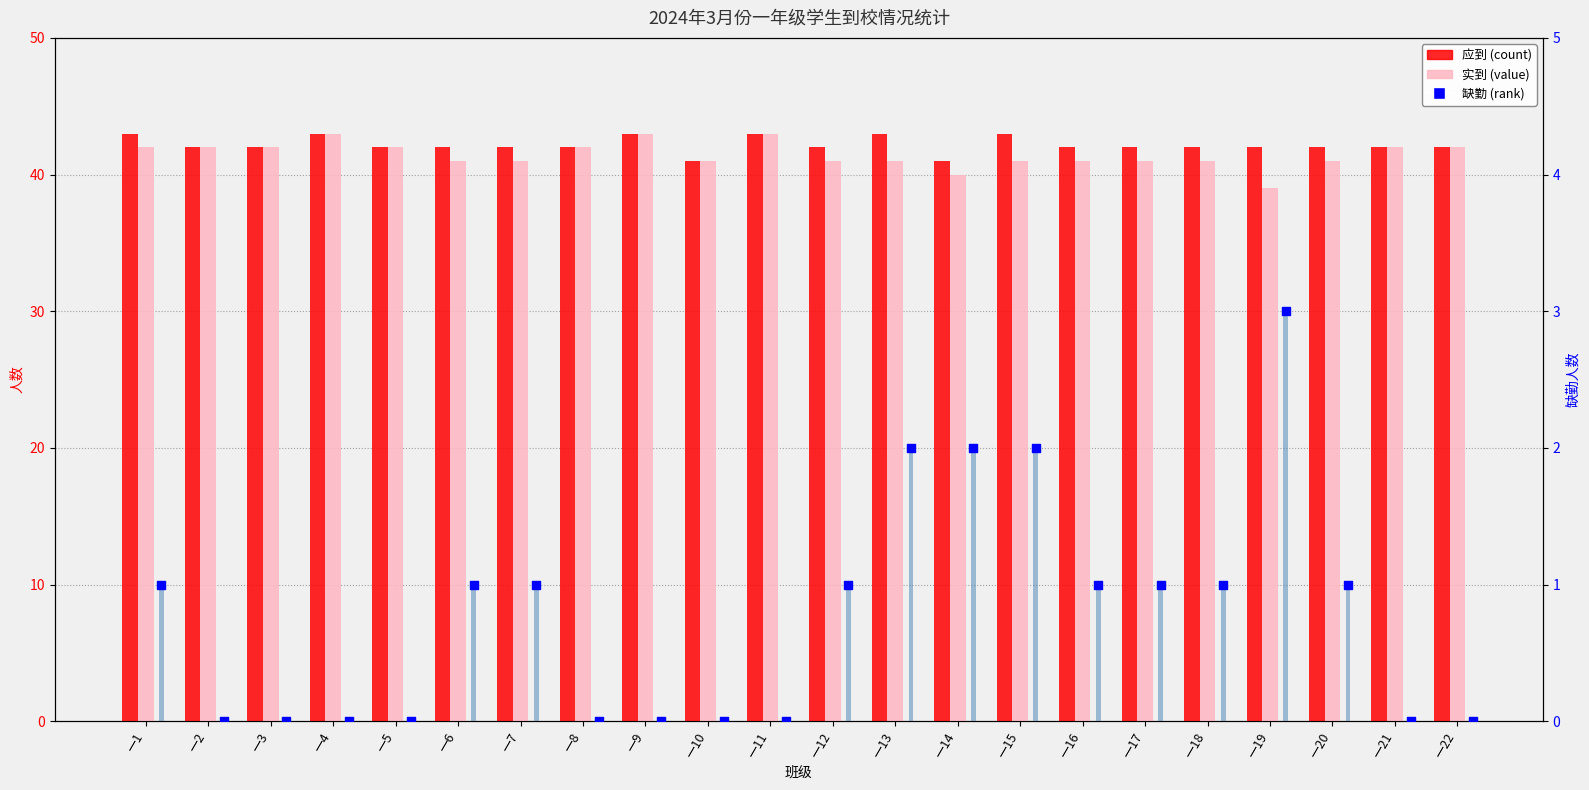

What is the total value across all series at 一5?

84